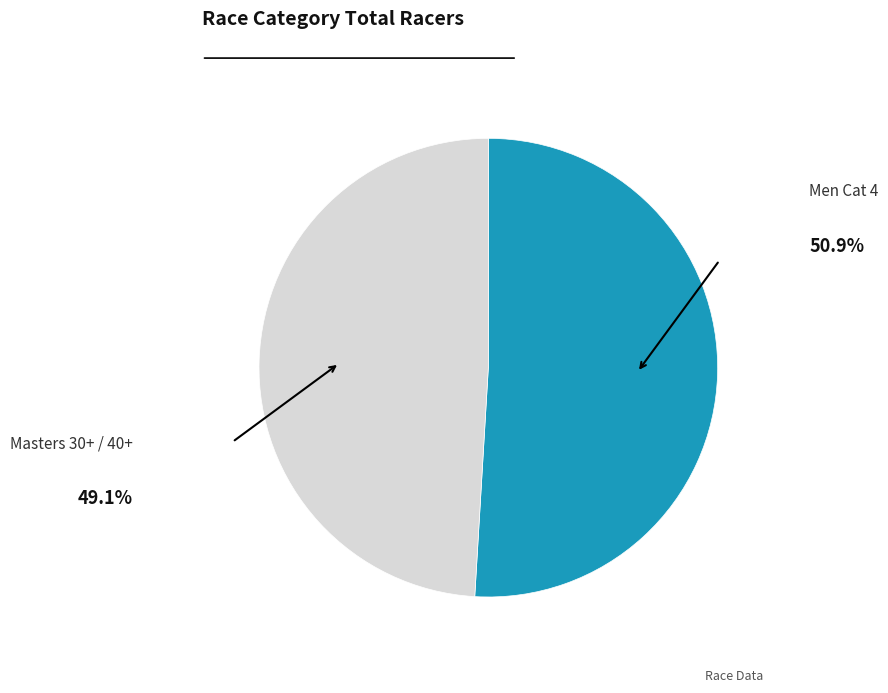

Which slice represents more than half of the pie?

Men Cat 4